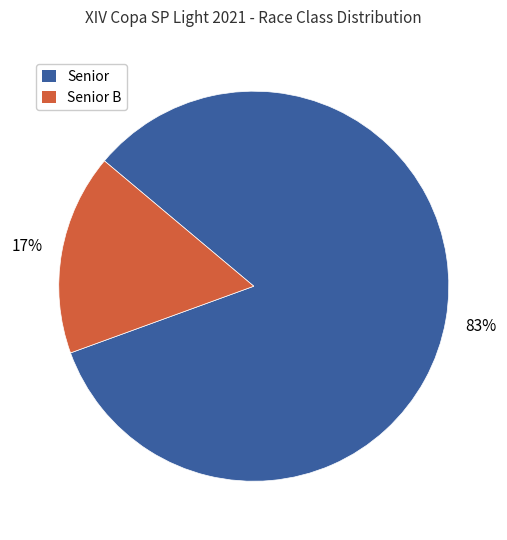

Is there any slice that represents more than half of the pie?

Yes